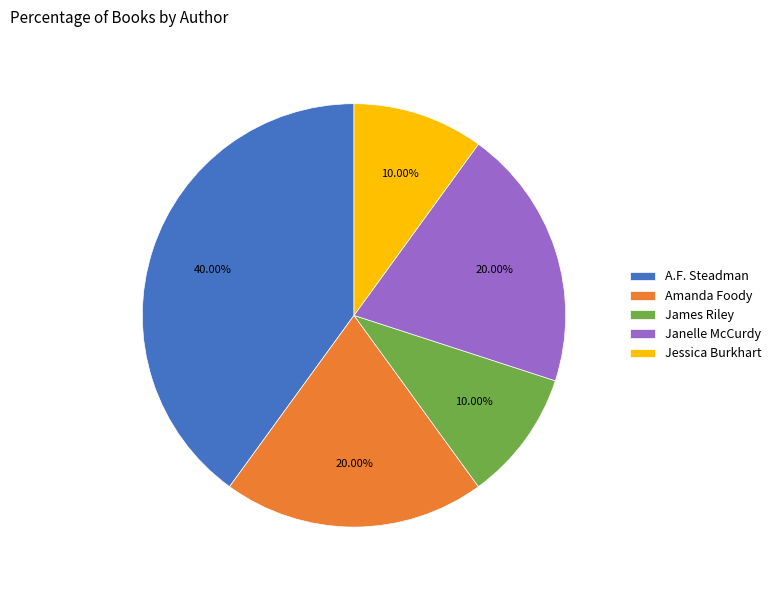

Which slice is the largest?

A.F. Steadman